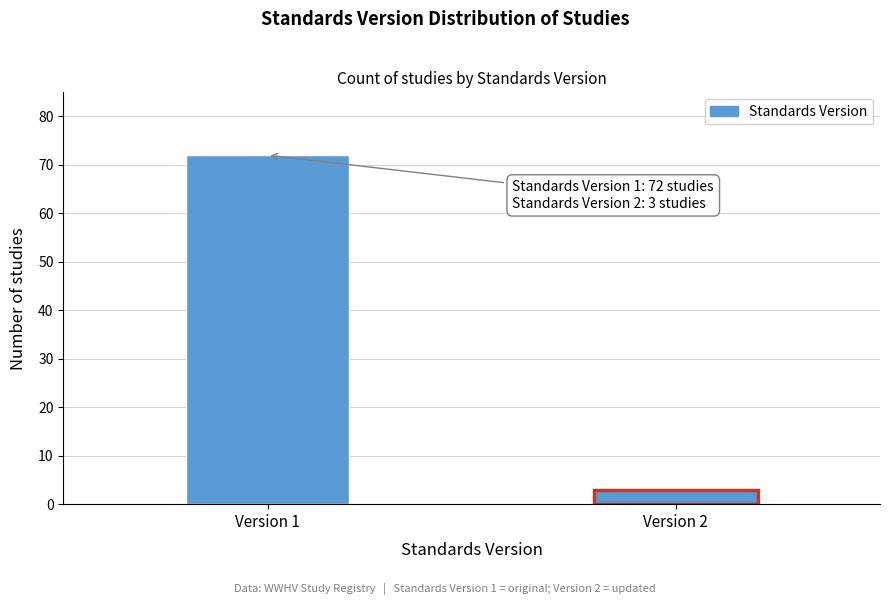

Reading right to left, extract all data points from this chart.

Version 2=3	Version 1=72